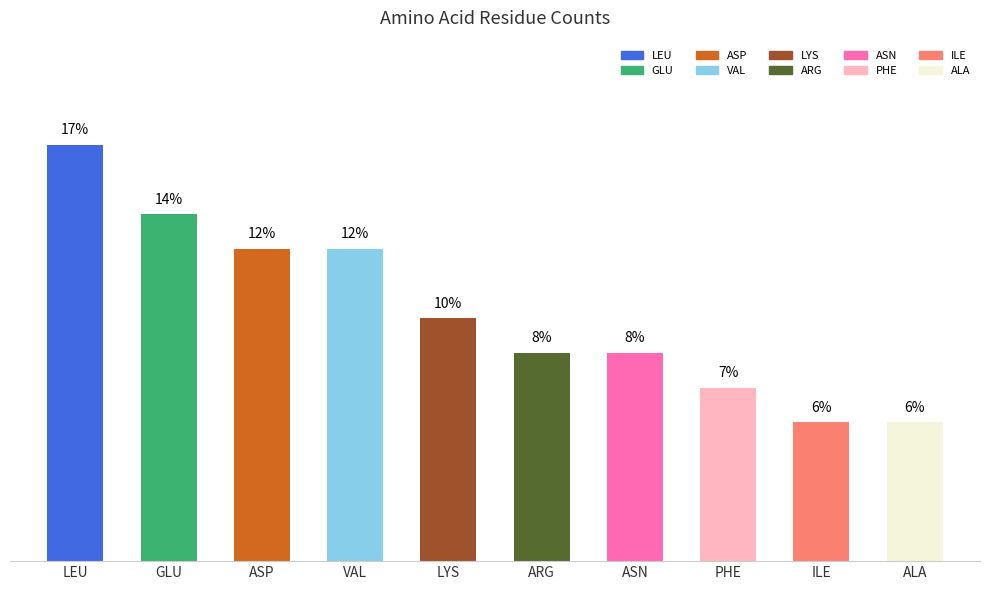

What is the difference between the maximum and minimum values?

11.1